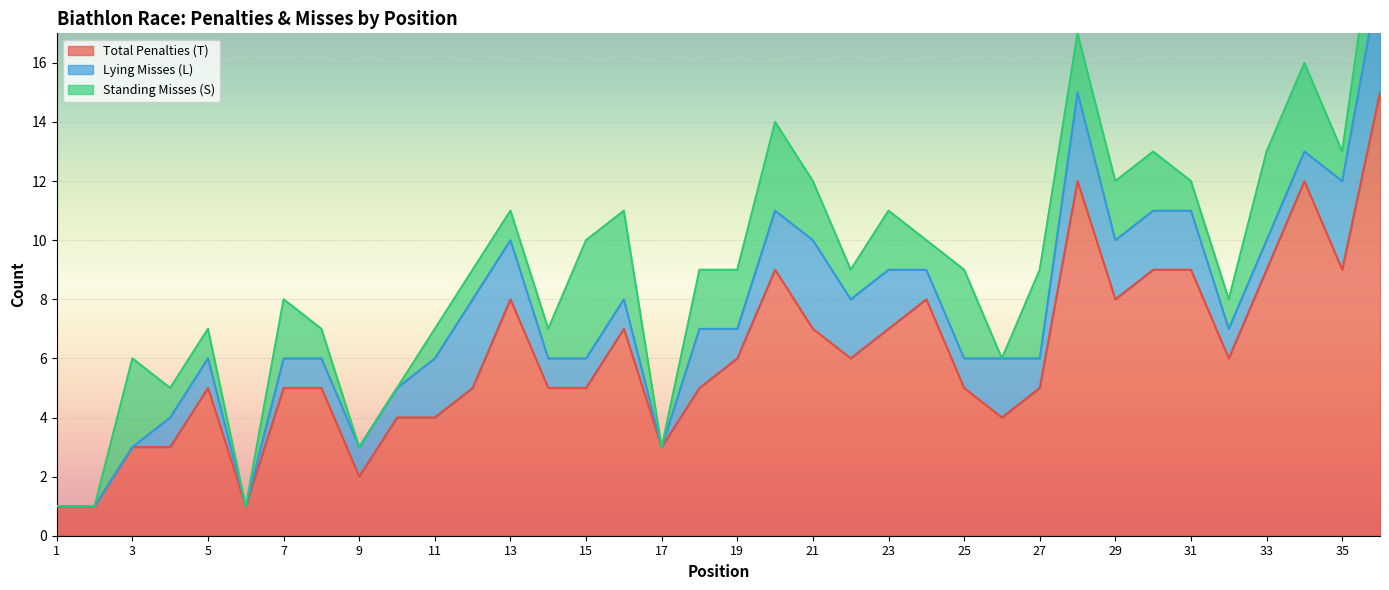

What is the sum of the Lying Misses (L) values at 5 and 16?

2